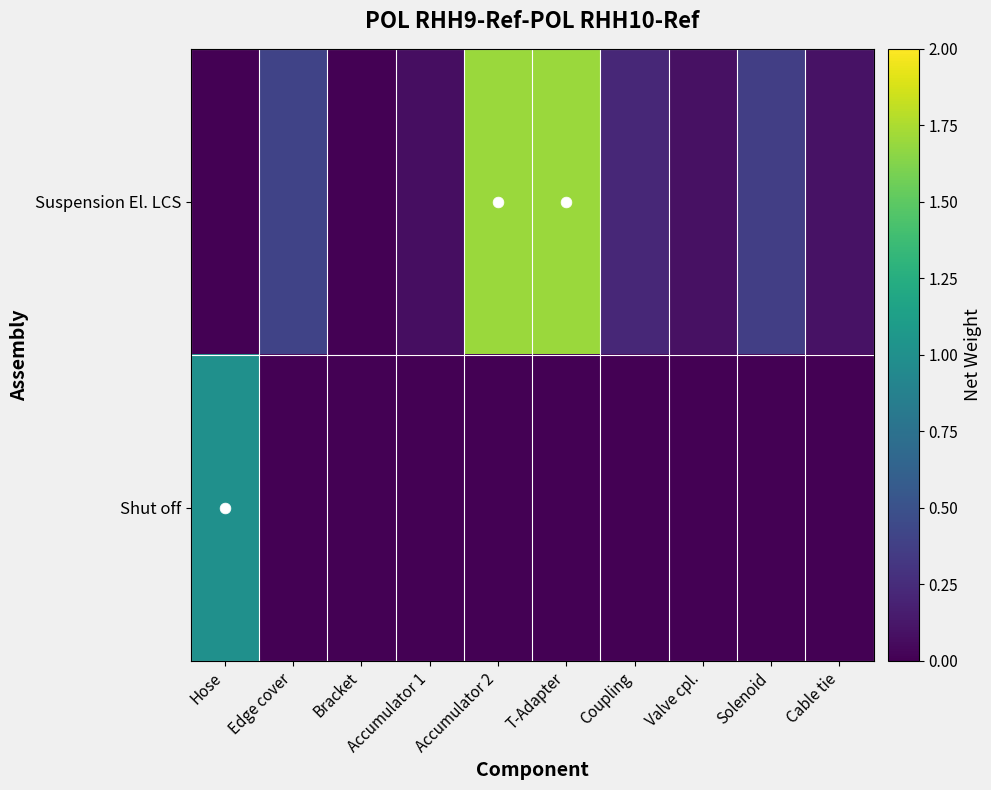

Which has a higher value, Hose or Valve cpl.?

Valve cpl.